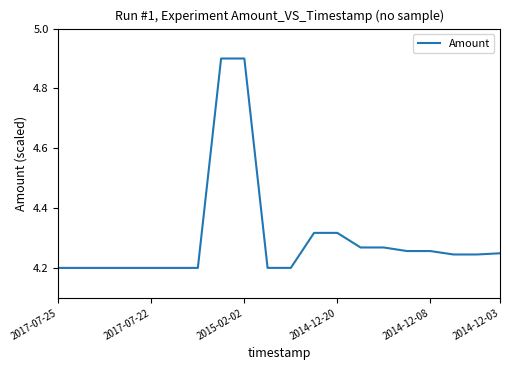

What is the maximum value shown in the chart?

4.9